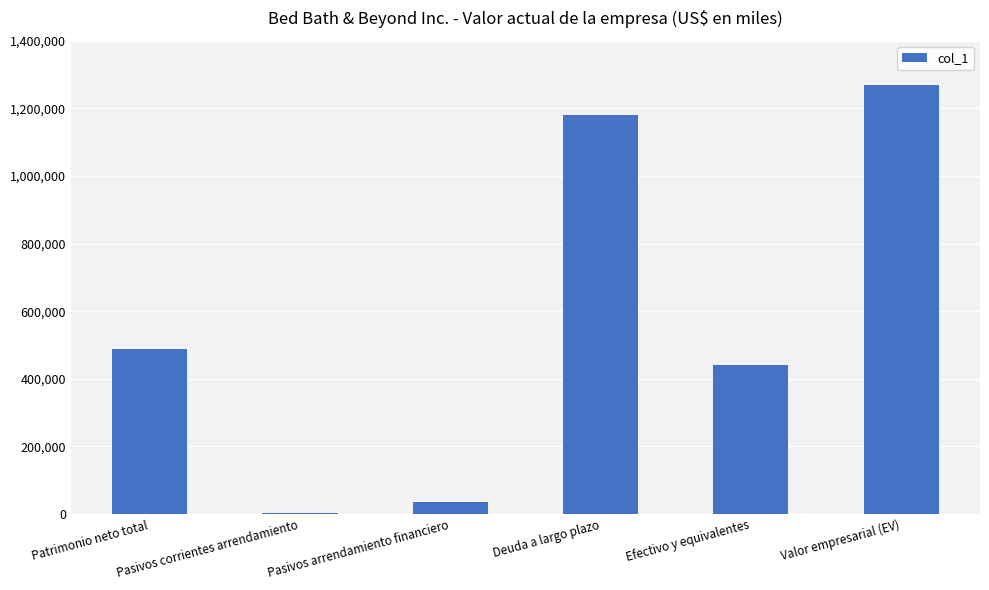

What is the average value?

569042